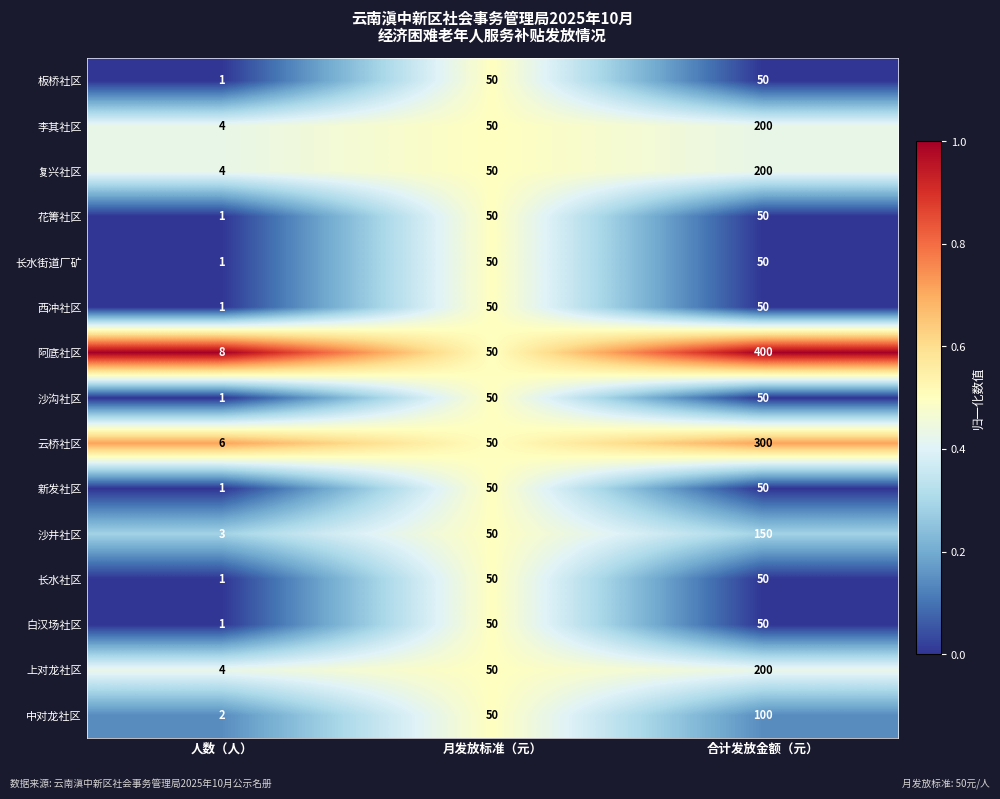

Which series changed the most between 月发放标准（元） and 合计发放金额（元）?

阿底社区